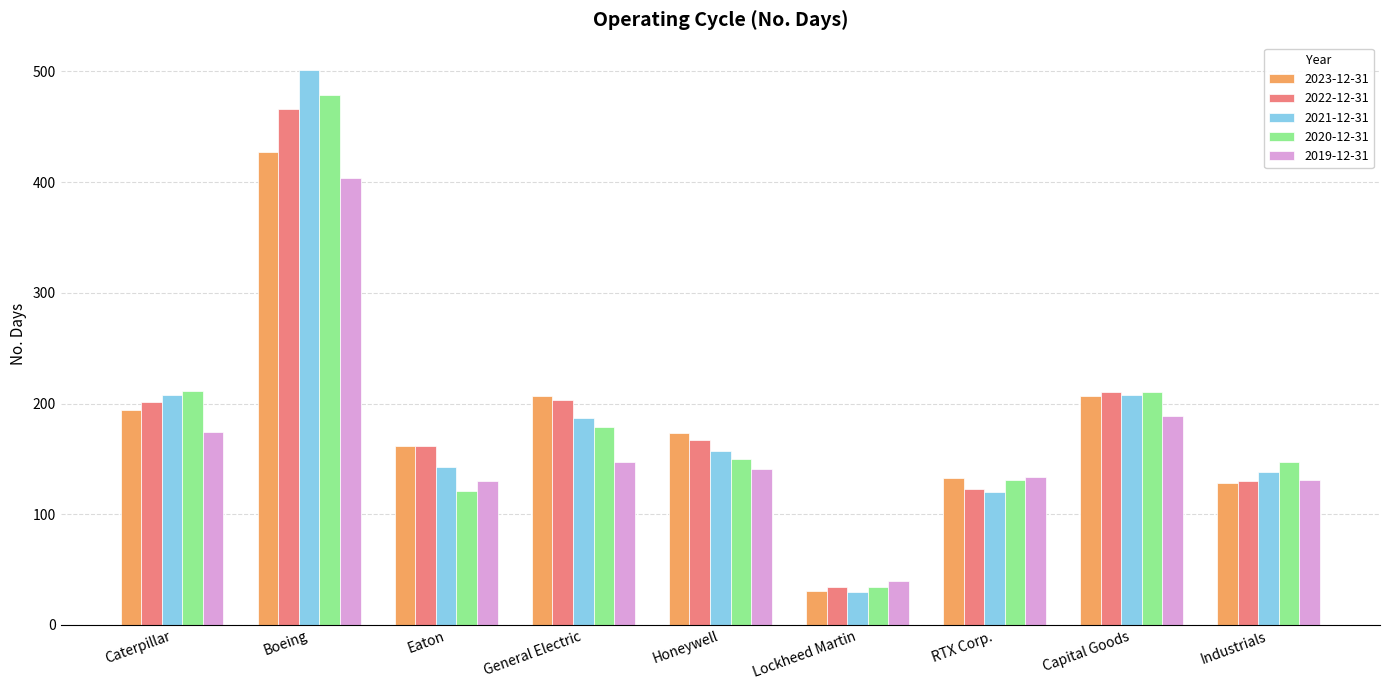

The 2022-12-31 series shows 210 at Capital Goods. True or false?

True